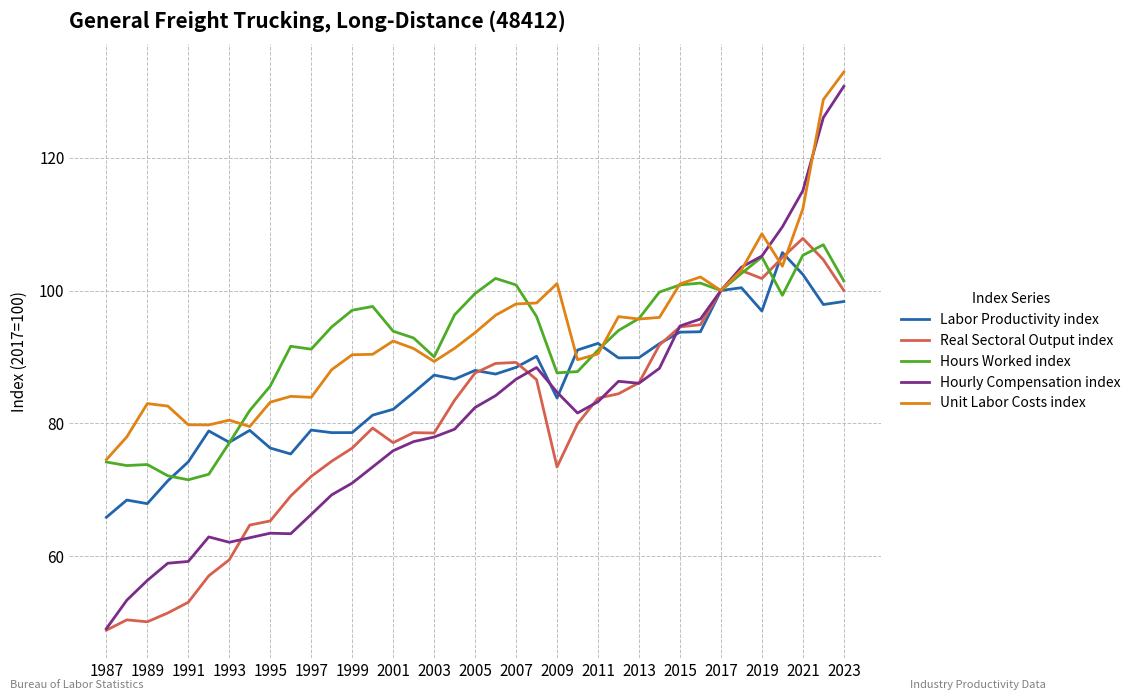

What is the highest value of the Labor Productivity index series?

105.7